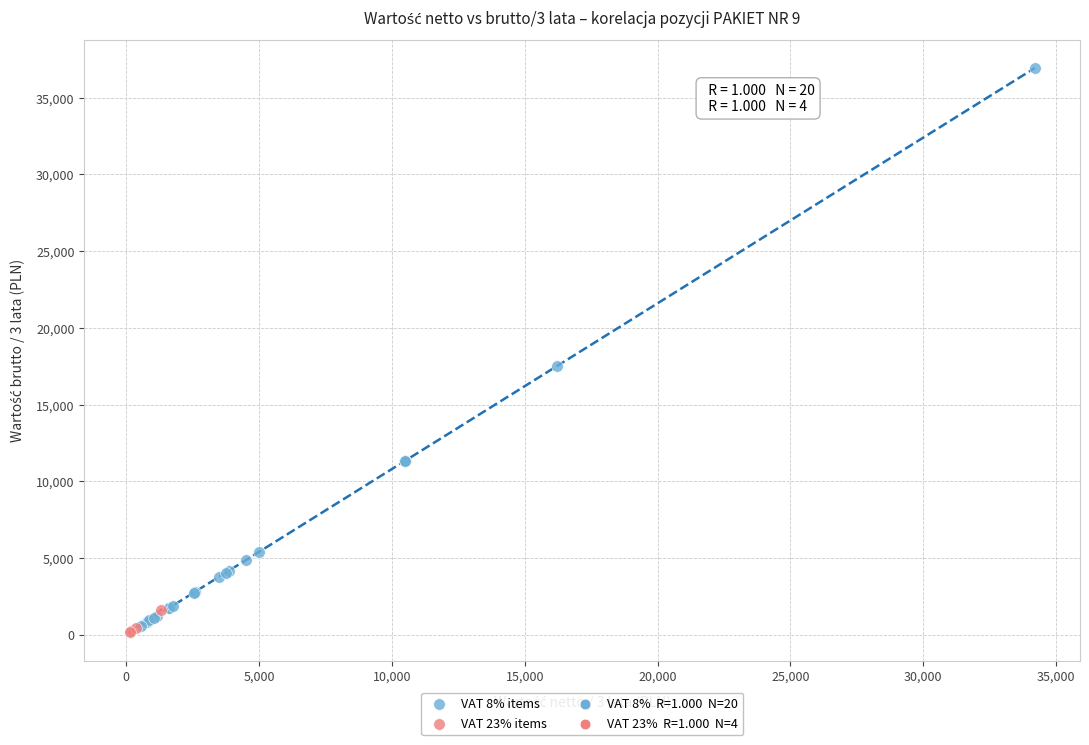

Which series has the largest Y range (max minus min)?

VAT 8% items